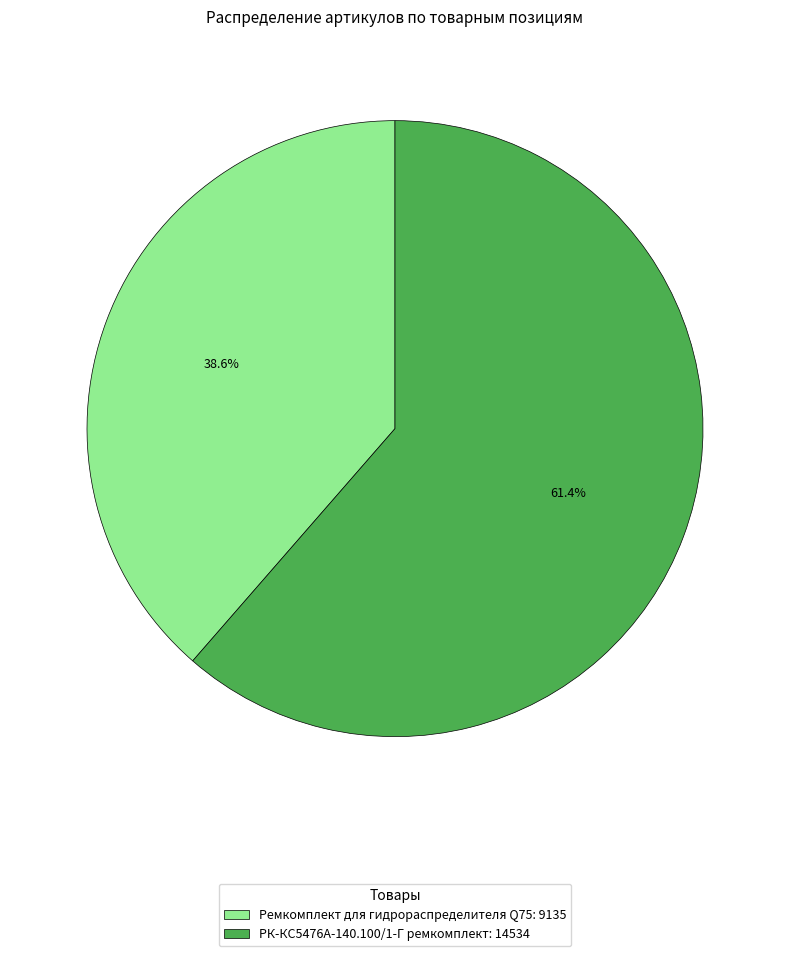

Approximately how many times larger is the value at РК-КС5476А-140.100/1-Г ремкомплект compared to Ремкомплект для гидрораспределителя Q75?

1.6